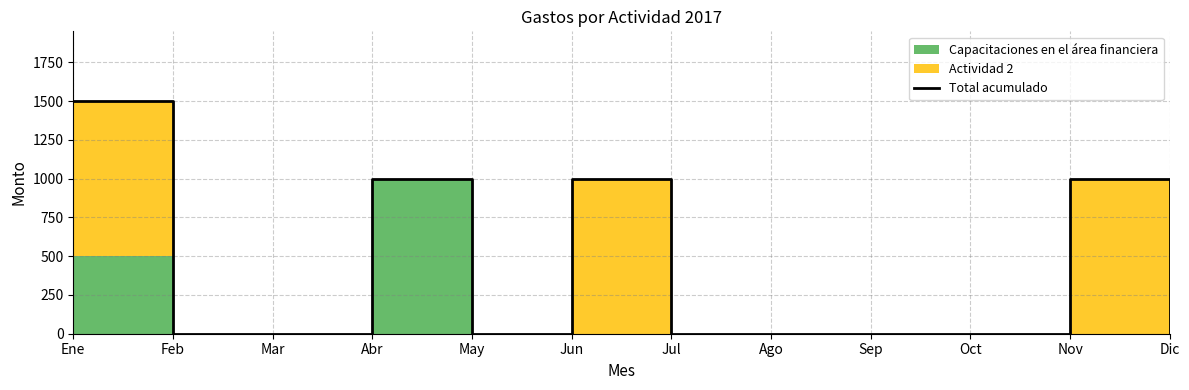

Does the chart have visible grid lines?

Yes